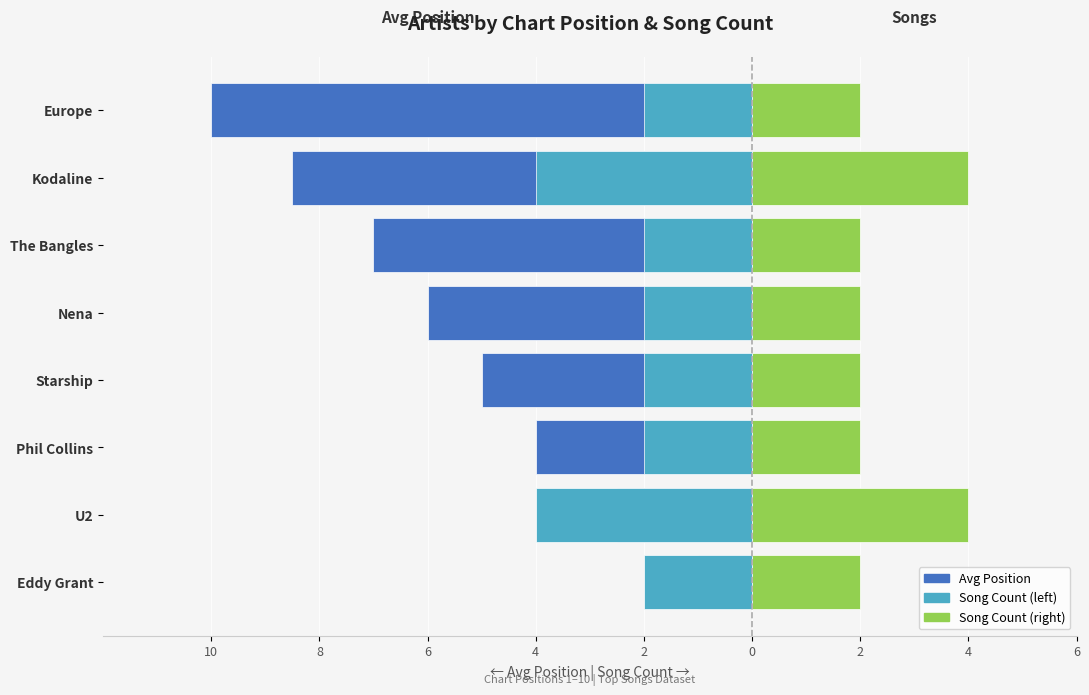

What is the total value across all series at 4?

-5.0